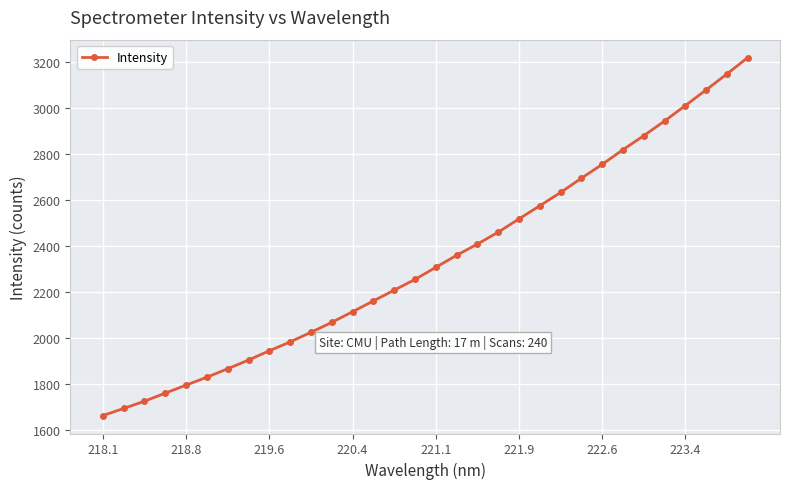

What is the value of the 22nd point from the left?

2576.7